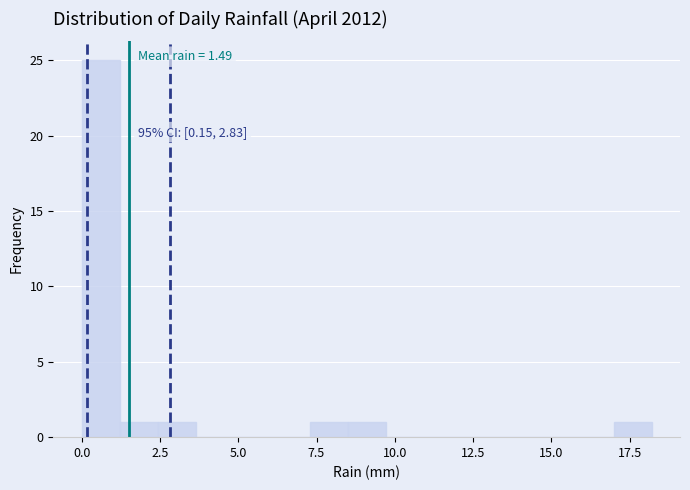

Around what value on the x-axis is the tallest bar? Give the approximate position of its centre, as read against the axis.

0.5